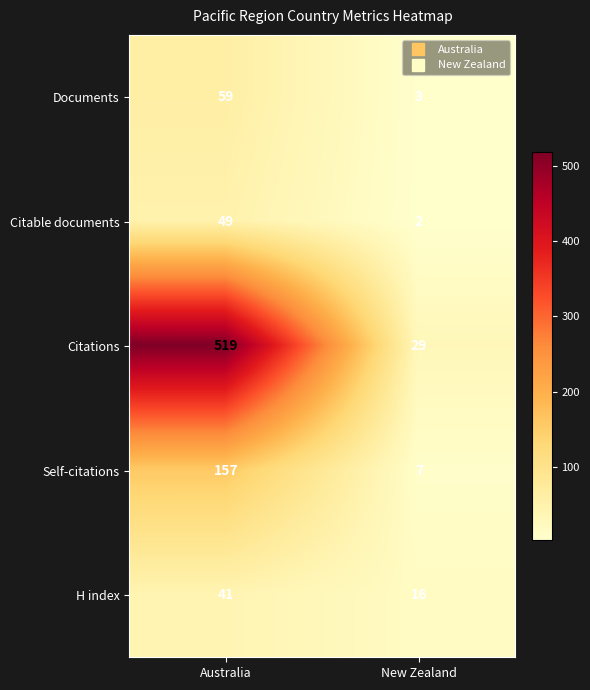

At which category does the chart reach its minimum across all series?

New Zealand